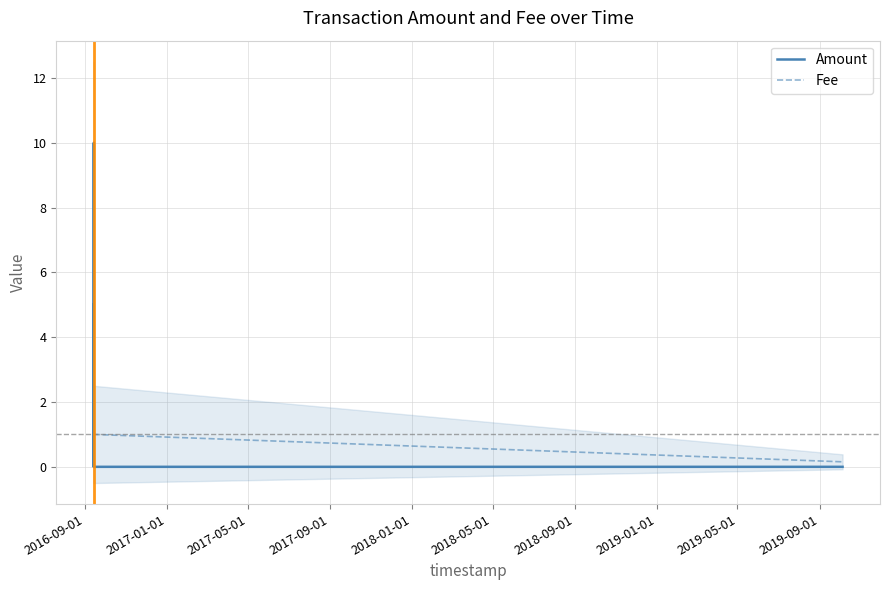

True or false: Amount has a value of 0.0 at 2018-01-01.

True